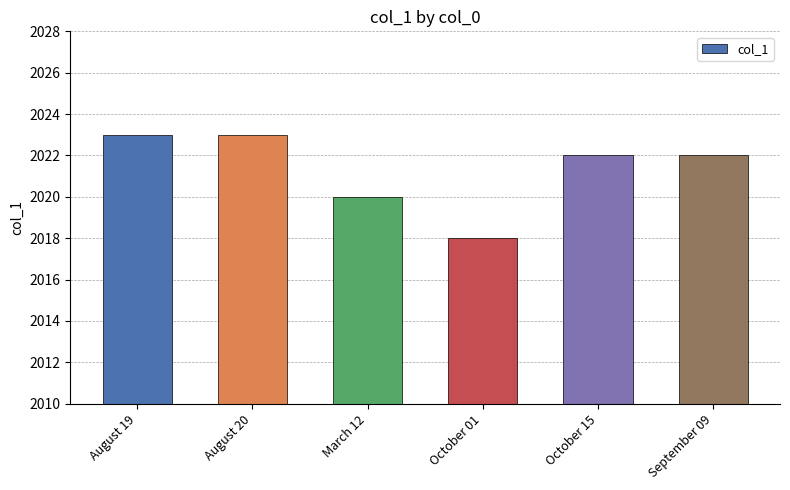

How many bars are there in total?

6